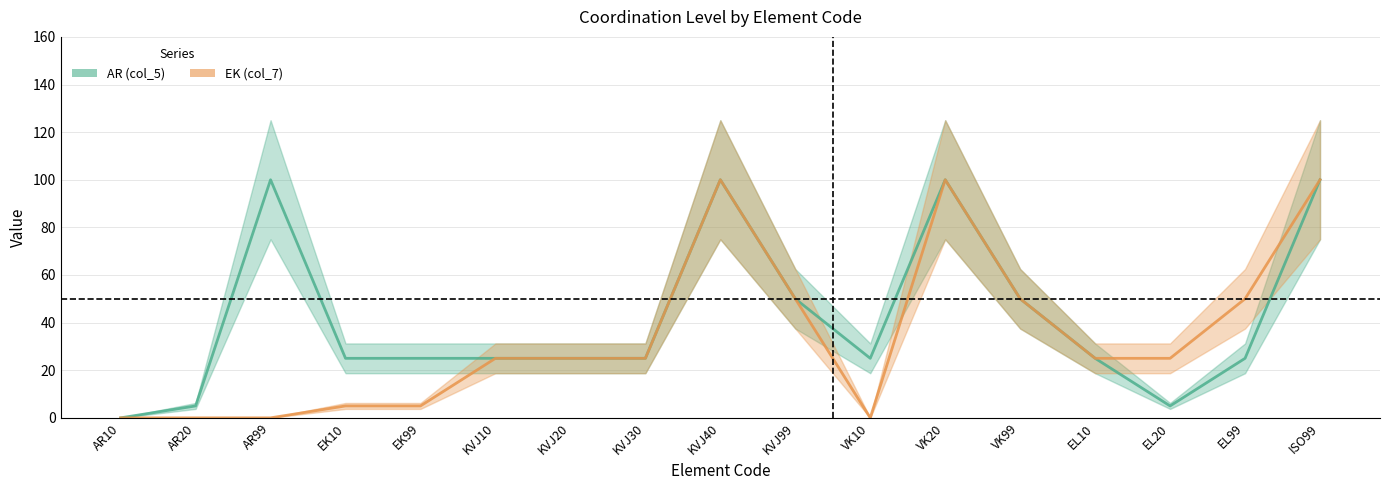

What is the sum of the EK (col_7) values at VK20 and KVJ10?

125